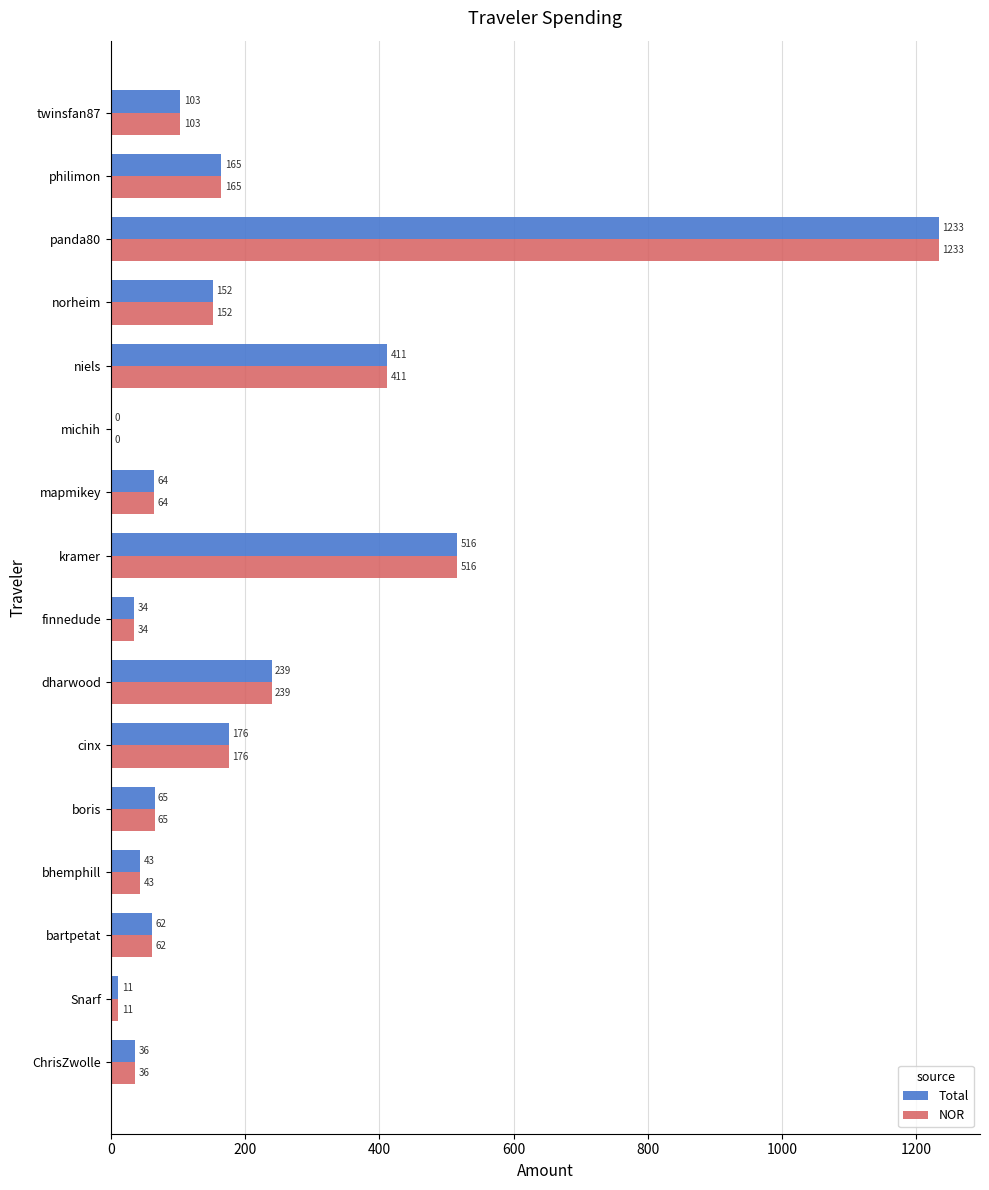

Which category has the highest value across all series?

panda80